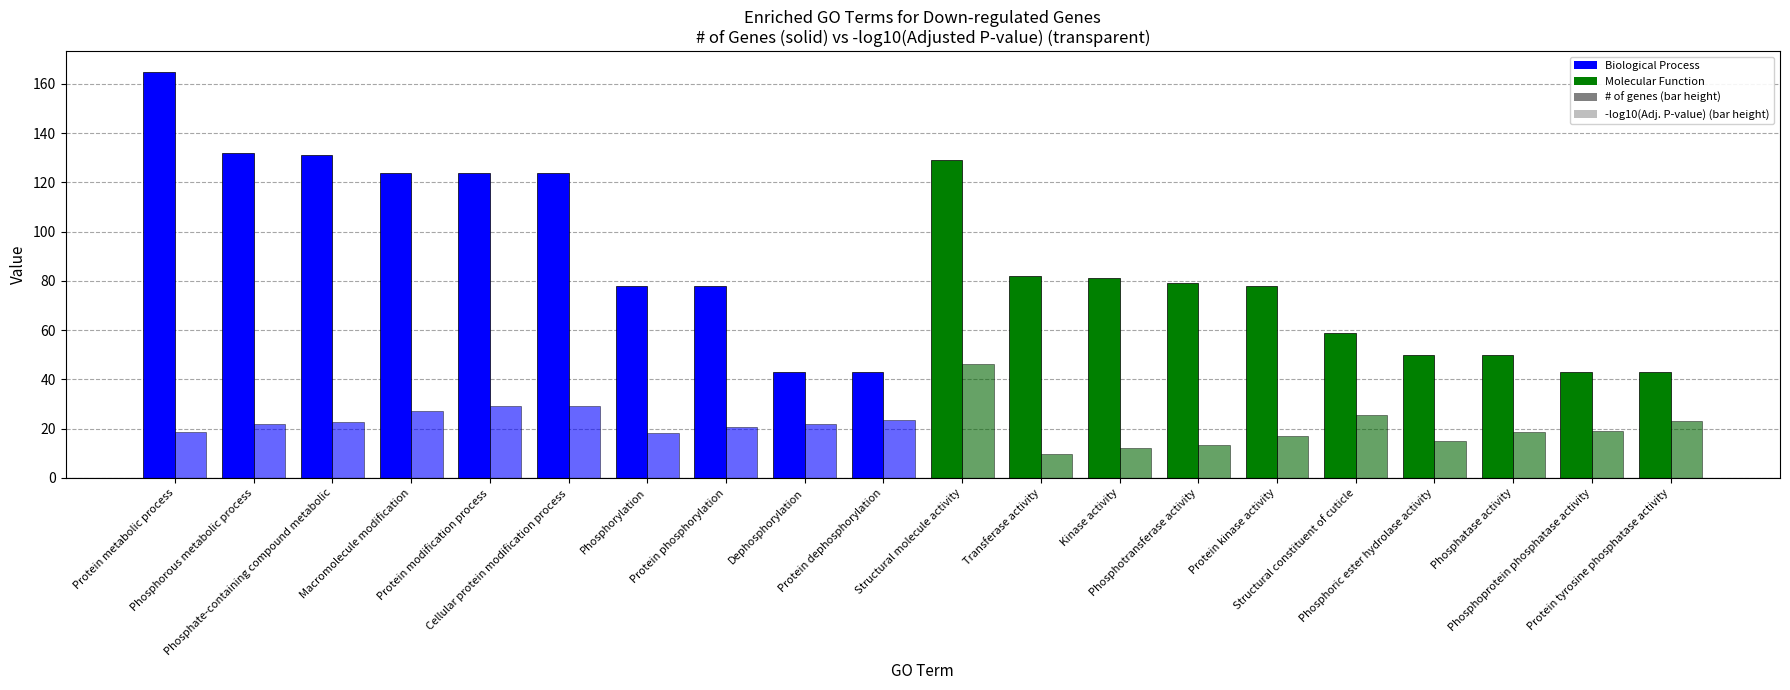

At which category does the chart reach its minimum across all series?

Transferase activity